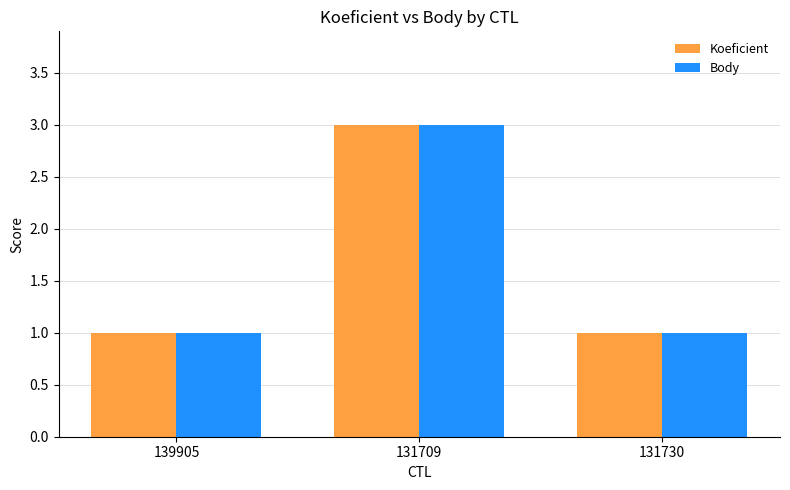

Is the value of Body at 131709 greater than the value of Koeficient at 131730?

Yes